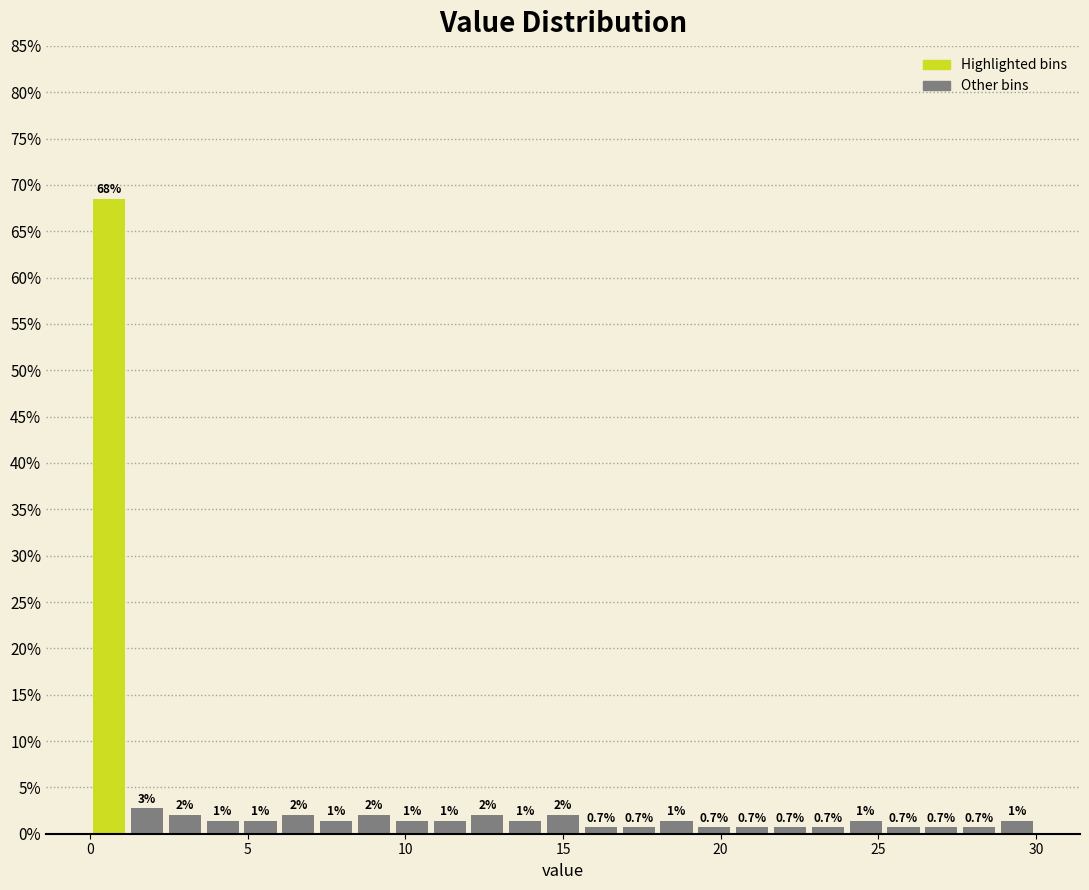

Read against the x-axis, roughly where is the centre of the tallest bar?

0.5